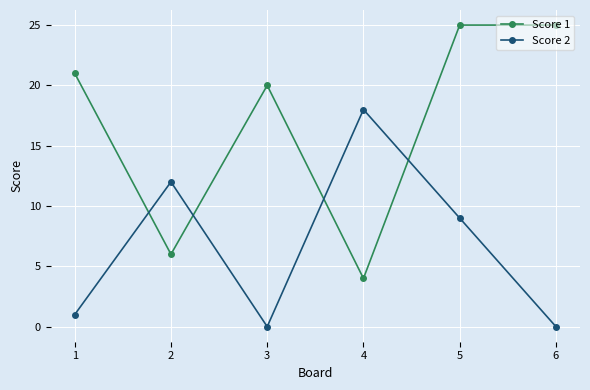

True or false: Score 2 has a value of 1 at 1.

True